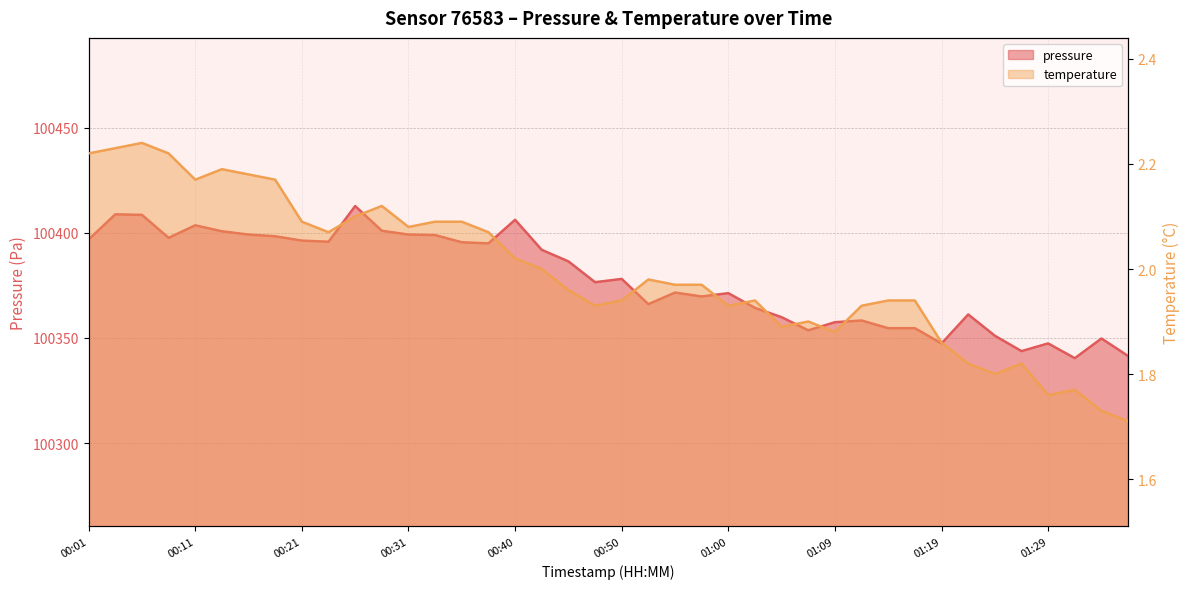

At which label is temperature closest to 1?

01:36